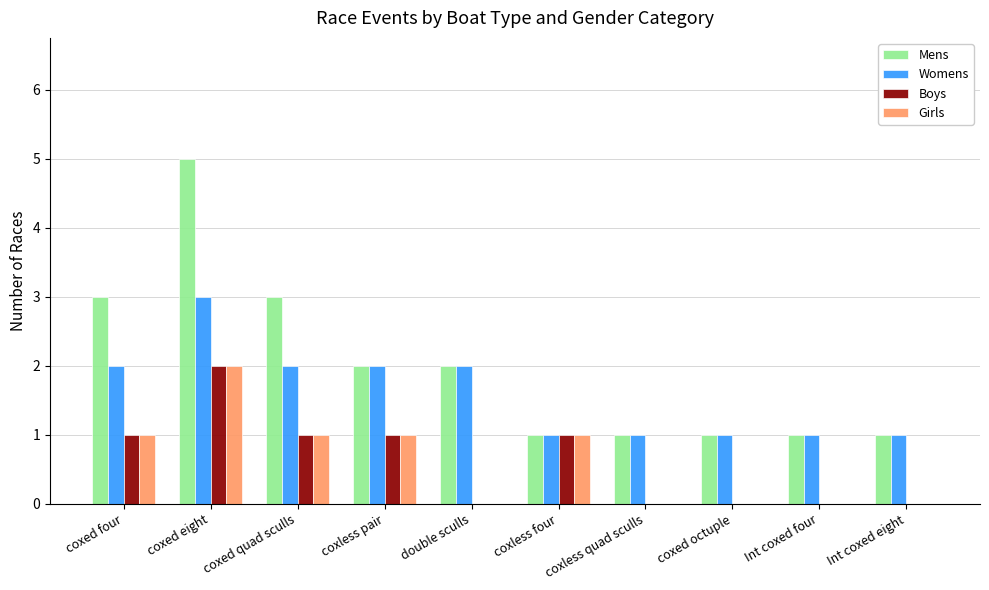

Reading right to left, list all the values displayed in this chart.

Mens: Int coxed eight=1	Int coxed four=1	coxed octuple=1	coxless quad sculls=1	coxless four=1	double sculls=2	coxless pair=2	coxed quad sculls=3	coxed eight=5	coxed four=3
Womens: Int coxed eight=1	Int coxed four=1	coxed octuple=1	coxless quad sculls=1	coxless four=1	double sculls=2	coxless pair=2	coxed quad sculls=2	coxed eight=3	coxed four=2
Boys: Int coxed eight=0	Int coxed four=0	coxed octuple=0	coxless quad sculls=0	coxless four=1	double sculls=0	coxless pair=1	coxed quad sculls=1	coxed eight=2	coxed four=1
Girls: Int coxed eight=0	Int coxed four=0	coxed octuple=0	coxless quad sculls=0	coxless four=1	double sculls=0	coxless pair=1	coxed quad sculls=1	coxed eight=2	coxed four=1